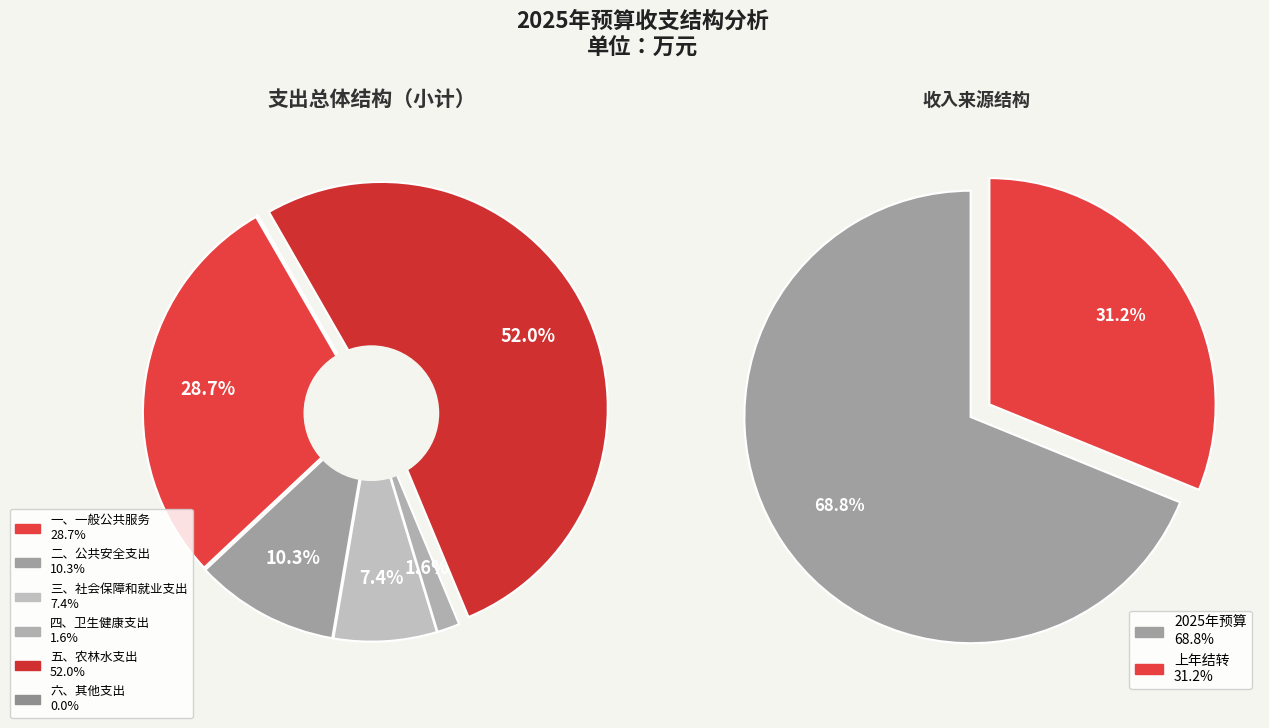

To the nearest percent, what is the combined percentage of 二、公共安全支出 and 四、卫生健康支出?

12%